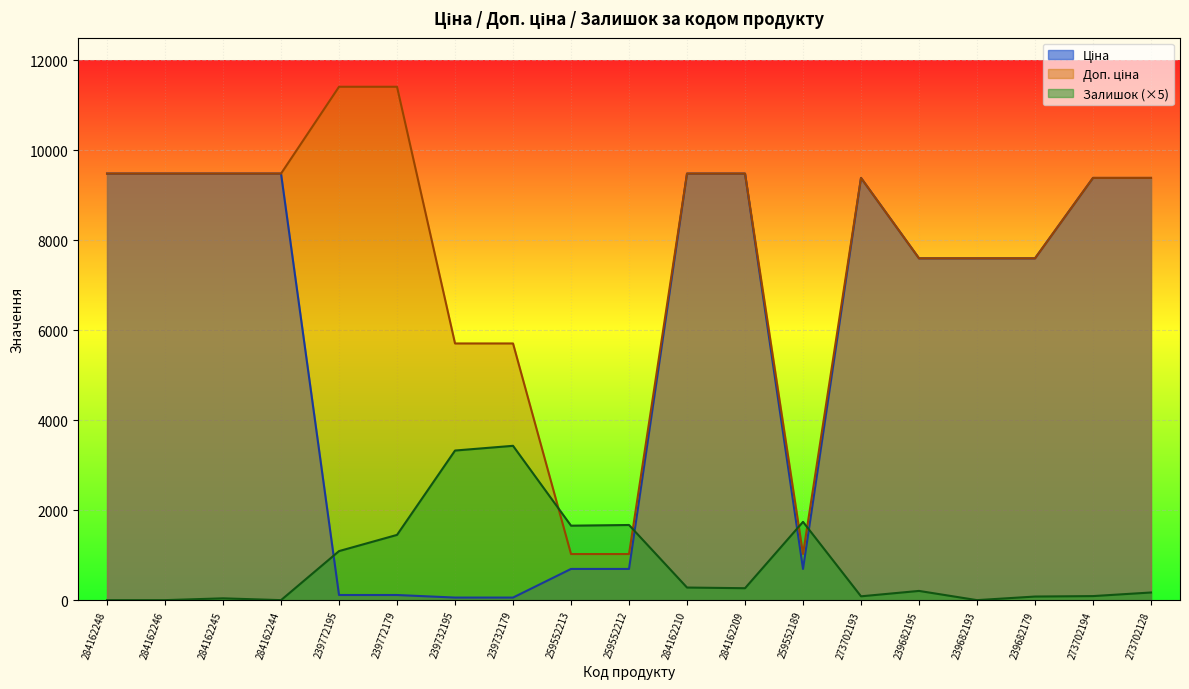

Which series has the largest total across all categories?

Доп. ціна